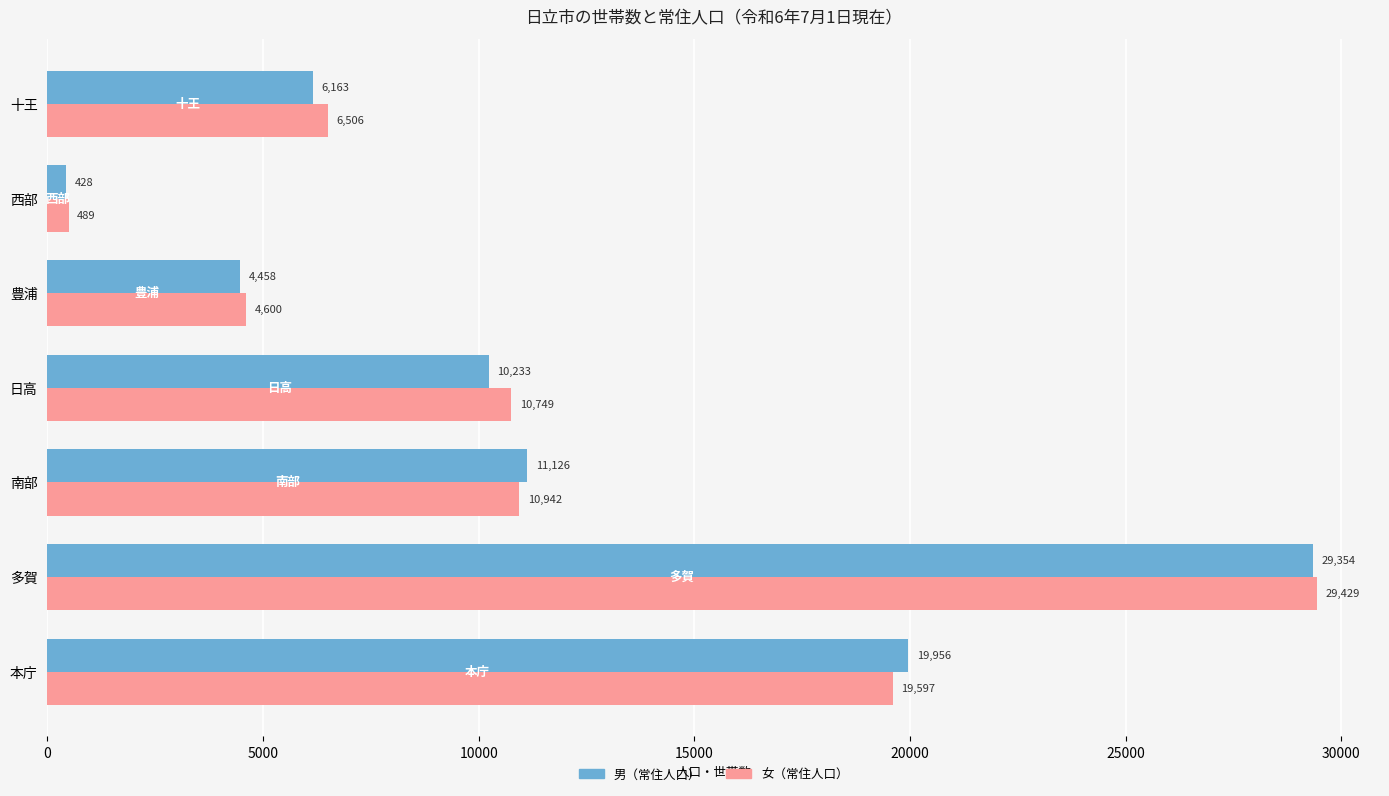

At 日高, list the series in order from largest to smallest.

女（常住人口）, 男（常住人口）